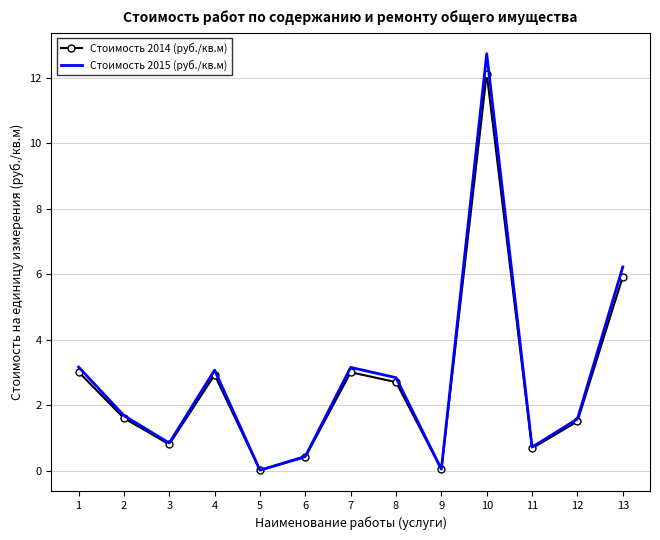

Count the number of categories in the chart.

13